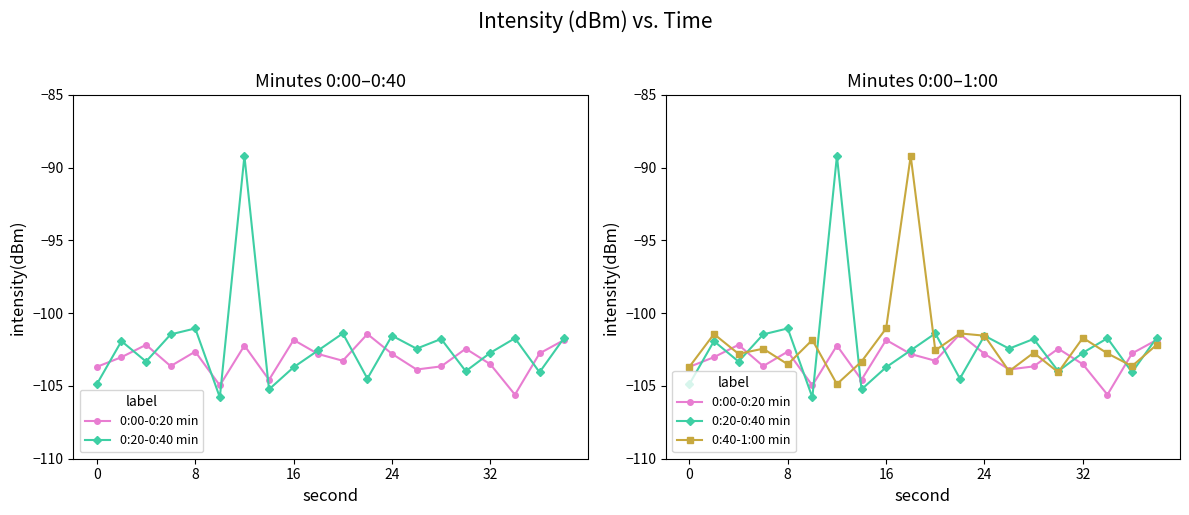

How many series are shown in this chart?

3